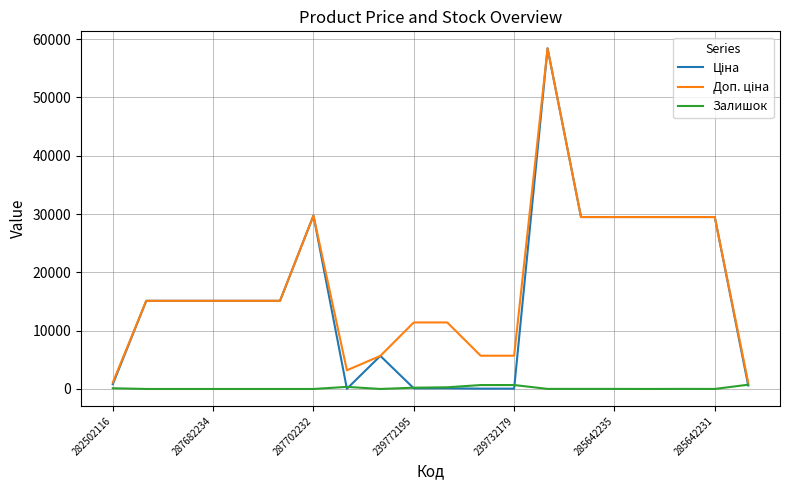

What is the maximum value shown in the chart?

58426.5